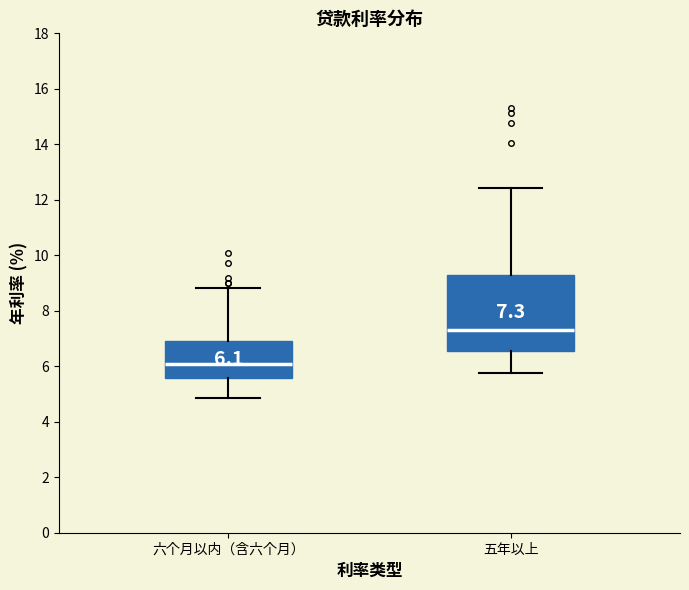

Comparing the boxes themselves (not the whiskers), which one is the tallest?

五年以上